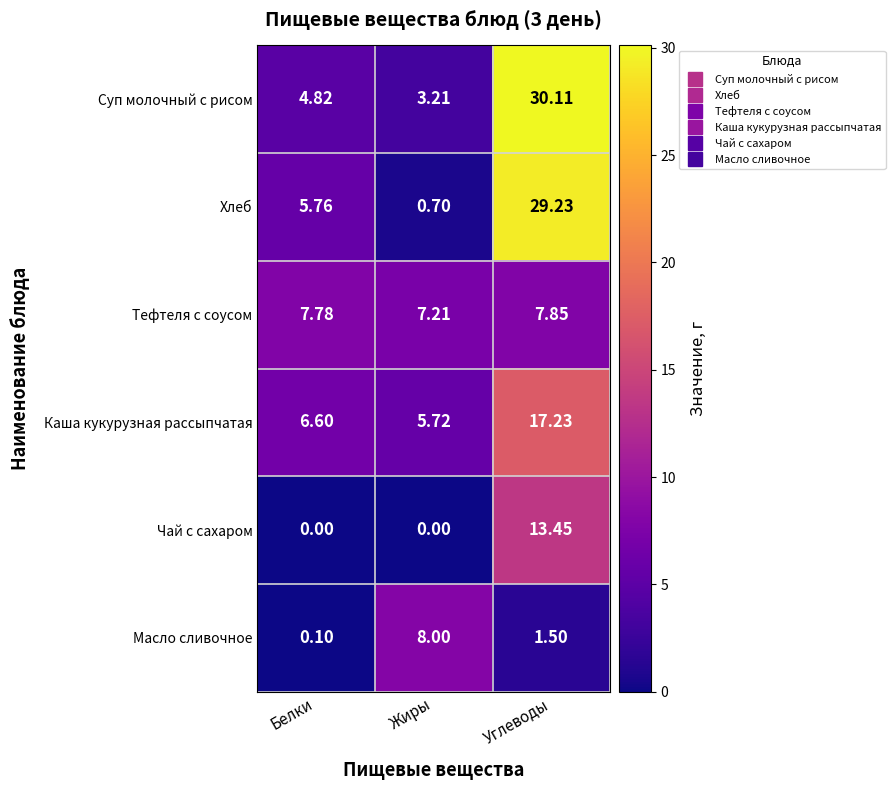

Which label corresponds to the largest value in the chart?

Углеводы